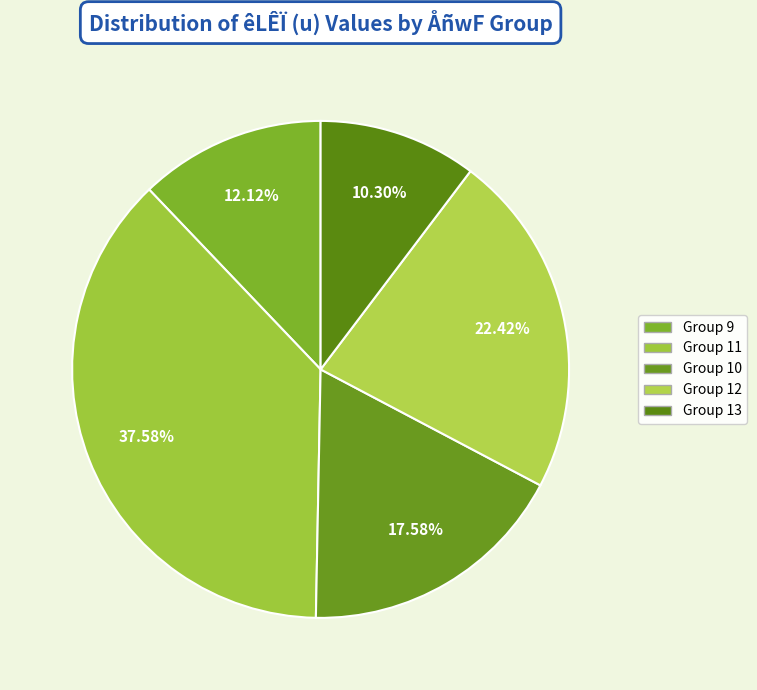

How many slices are in this pie chart?

5